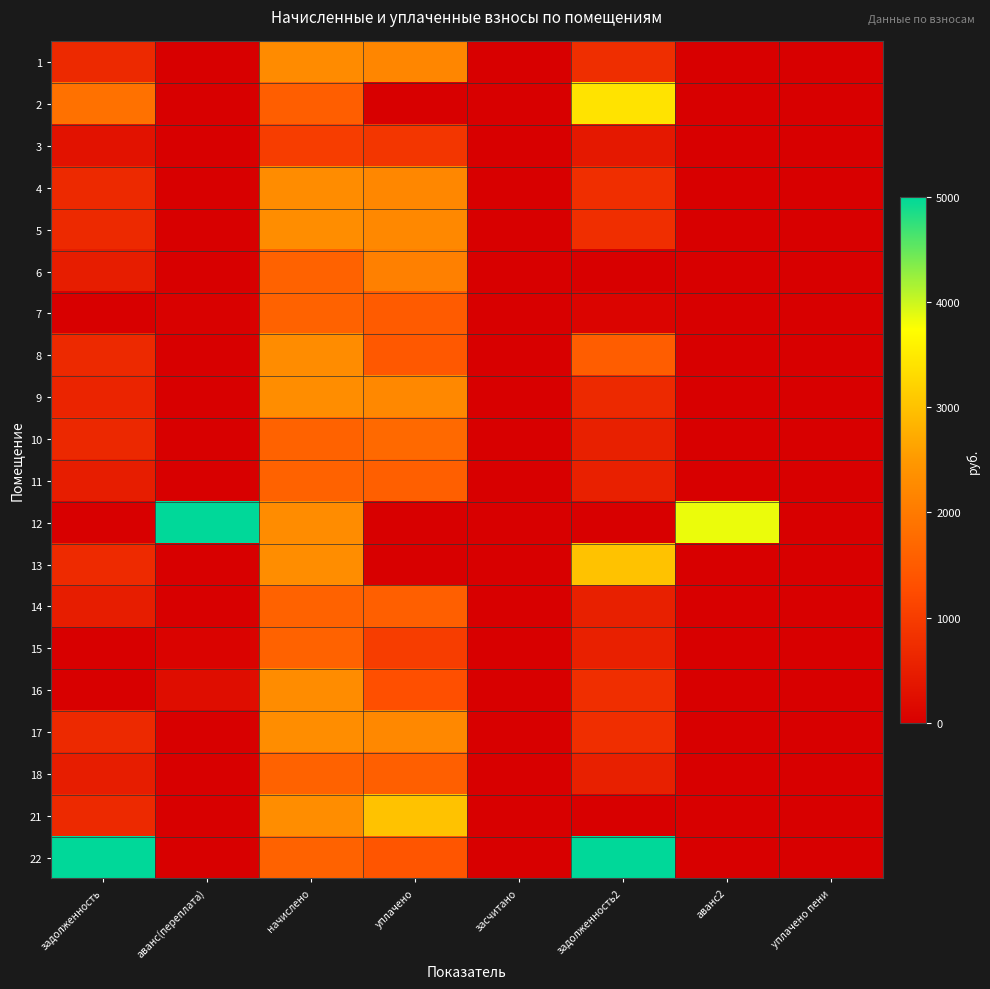

Reading left to right, extract all data points from this chart.

1: задолженность=682.8	аванс(переплата)=0.0	начислено=2276.8	уплачено=2200.6	засчитано=0.0	задолженность2=758.9	аванс2=0.0	уплачено пени=0.0
2: задолженность=1859.9	аванс(переплата)=0.0	начислено=1550.5	уплачено=0.0	засчитано=0.0	задолженность2=3410.4	аванс2=0.0	уплачено пени=0.0
3: задолженность=303.1	аванс(переплата)=0.0	начислено=996.5	уплачено=895.1	засчитано=0.0	задолженность2=404.7	аванс2=0.0	уплачено пени=0.0
4: задолженность=687.8	аванс(переплата)=0.0	начислено=2293.7	уплачено=2216.9	засчитано=0.0	задолженность2=764.5	аванс2=0.0	уплачено пени=0.0
5: задолженность=691.9	аванс(переплата)=0.0	начислено=2307.2	уплачено=2230.0	засчитано=0.0	задолженность2=769.1	аванс2=0.0	уплачено пени=0.0
6: задолженность=483.2	аванс(переплата)=0.0	начислено=1611.3	уплачено=2094.5	засчитано=0.0	задолженность2=0.0	аванс2=0.0	уплачено пени=0.0
7: задолженность=0.0	аванс(переплата)=36.5	начислено=1614.7	уплачено=1500.0	засчитано=0.0	задолженность2=78.2	аванс2=0.0	уплачено пени=0.0
8: задолженность=687.8	аванс(переплата)=0.0	начислено=2293.7	уплачено=1452.4	засчитано=0.0	задолженность2=1529.1	аванс2=0.0	уплачено пени=0.0
9: задолженность=601.1	аванс(переплата)=0.0	начислено=2307.2	уплачено=2231.9	засчитано=0.0	задолженность2=676.4	аванс2=0.0	уплачено пени=0.0
10: задолженность=656.2	аванс(переплата)=0.0	начислено=1611.3	уплачено=1730.4	засчитано=0.0	задолженность2=537.1	аванс2=0.0	уплачено пени=1.2
11: задолженность=484.2	аванс(переплата)=0.0	начислено=1614.7	уплачено=1560.7	засчитано=0.0	задолженность2=538.2	аванс2=0.0	уплачено пени=0.0
12: задолженность=0.0	аванс(переплата)=5000.0	начислено=2293.7	уплачено=0.0	засчитано=0.0	задолженность2=0.0	аванс2=3840.5	уплачено пени=0.0
13: задолженность=697.6	аванс(переплата)=0.0	начислено=2307.2	уплачено=0.0	засчитано=0.0	задолженность2=3004.8	аванс2=0.0	уплачено пени=0.0
14: задолженность=483.2	аванс(переплата)=0.0	начислено=1611.3	уплачено=1557.4	засчитано=0.0	задолженность2=537.1	аванс2=0.0	уплачено пени=0.0
15: задолженность=0.0	аванс(переплата)=65.8	начислено=1614.7	уплачено=1010.7	засчитано=0.0	задолженность2=538.2	аванс2=0.0	уплачено пени=0.0
16: задолженность=0.0	аванс(переплата)=231.2	начислено=2293.7	уплачено=1297.9	засчитано=0.0	задолженность2=765.0	аванс2=0.0	уплачено пени=1.0
17: задолженность=691.9	аванс(переплата)=0.0	начислено=2307.2	уплачено=2230.0	засчитано=0.0	задолженность2=769.1	аванс2=0.0	уплачено пени=0.0
18: задолженность=483.2	аванс(переплата)=0.0	начислено=1611.3	уплачено=1557.4	засчитано=0.0	задолженность2=537.1	аванс2=0.0	уплачено пени=0.0
21: задолженность=691.9	аванс(переплата)=0.0	начислено=2307.2	уплачено=2999.1	засчитано=0.0	задолженность2=0.0	аванс2=0.0	уплачено пени=0.0
22: задолженность=5000.0	аванс(переплата)=0.0	начислено=1611.3	уплачено=1400.0	засчитано=0.0	задолженность2=5000.0	аванс2=0.0	уплачено пени=0.0